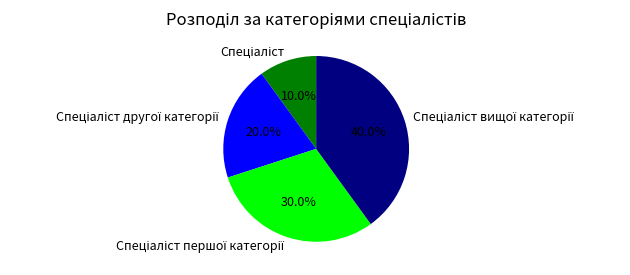

Is there a majority slice in this chart?

No